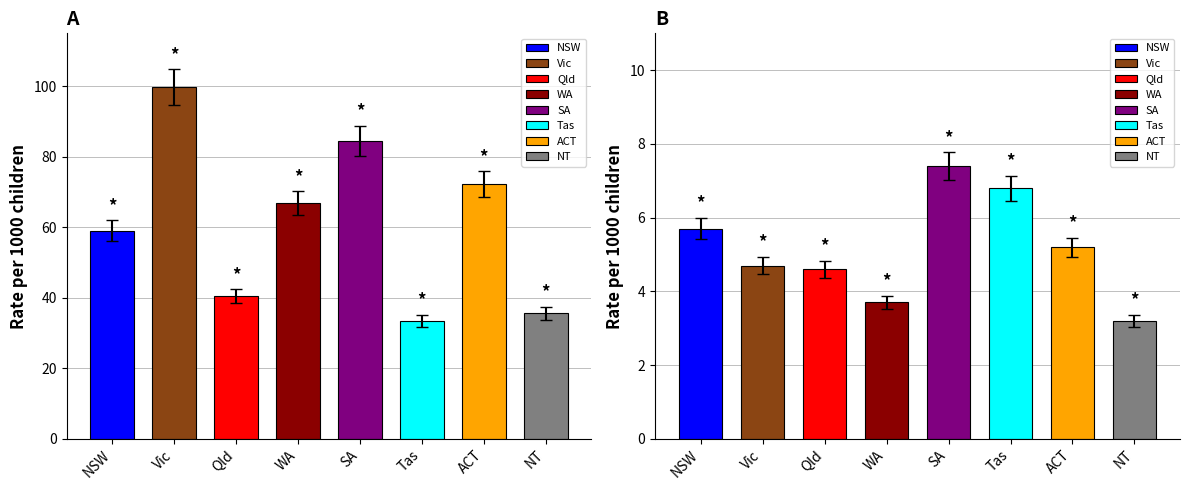

What is the greatest value displayed?

99.8